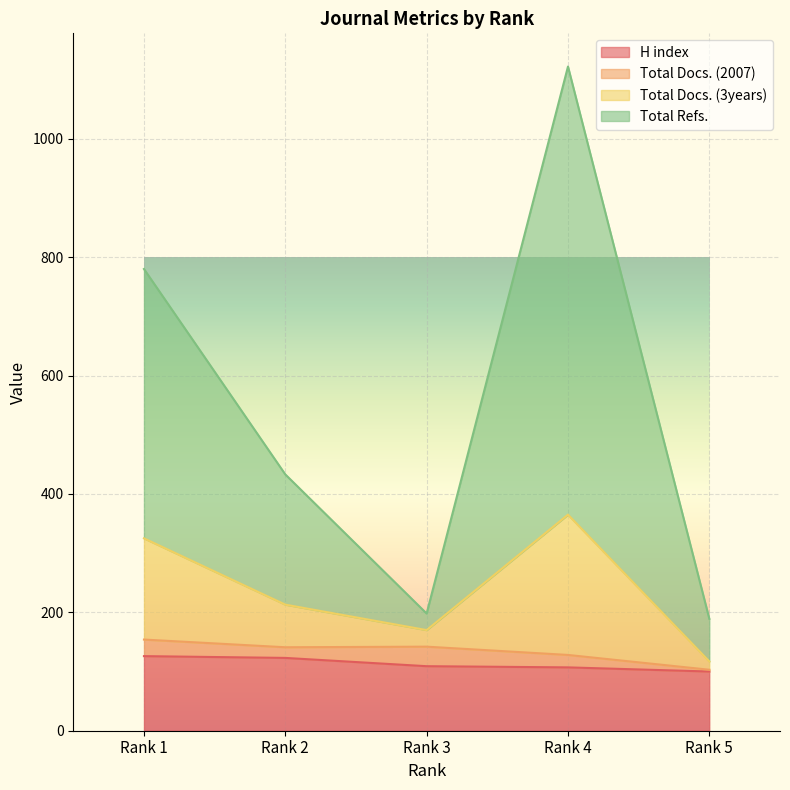

True or false: Total Docs. (3years) and H index intersect in this chart.

False